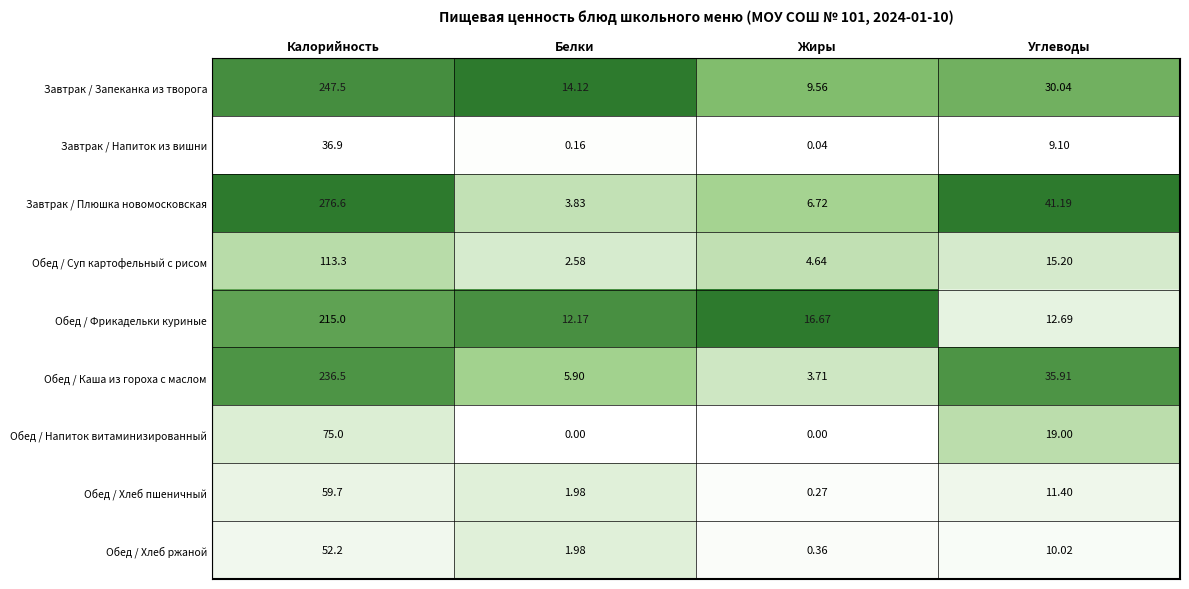

At which category is the sum across all series the highest?

Калорийность